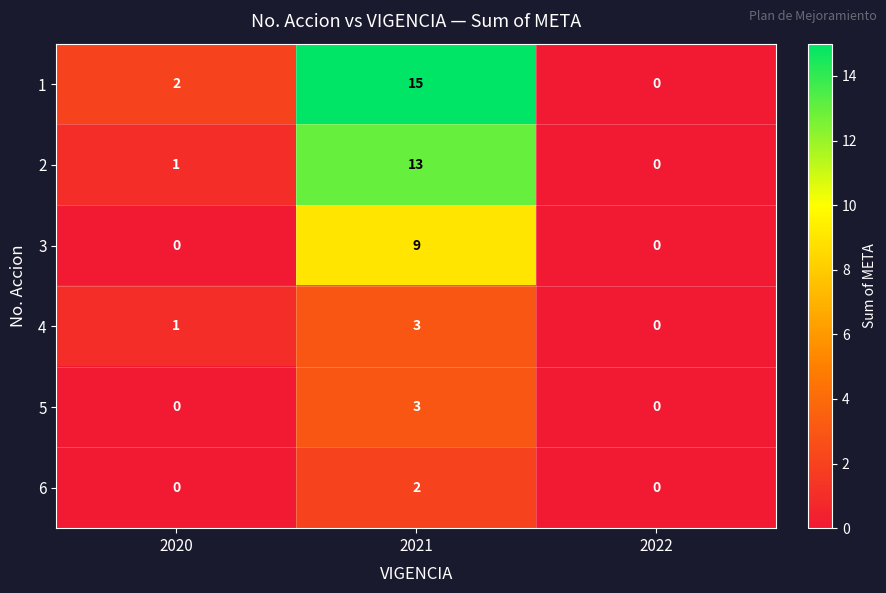

What is the sum of all 5 values?

3